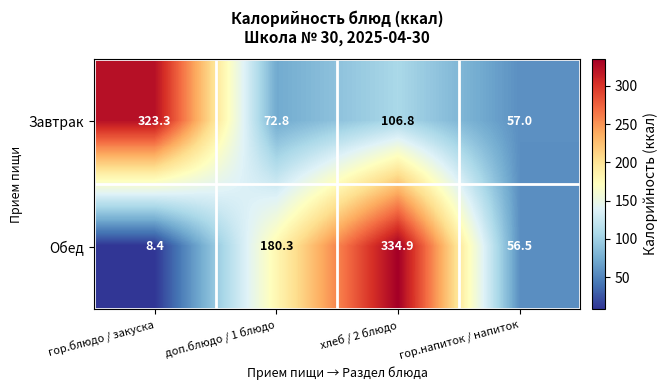

True or false: Обед has a value of 8.4 at гор.блюдо / закуска.

True